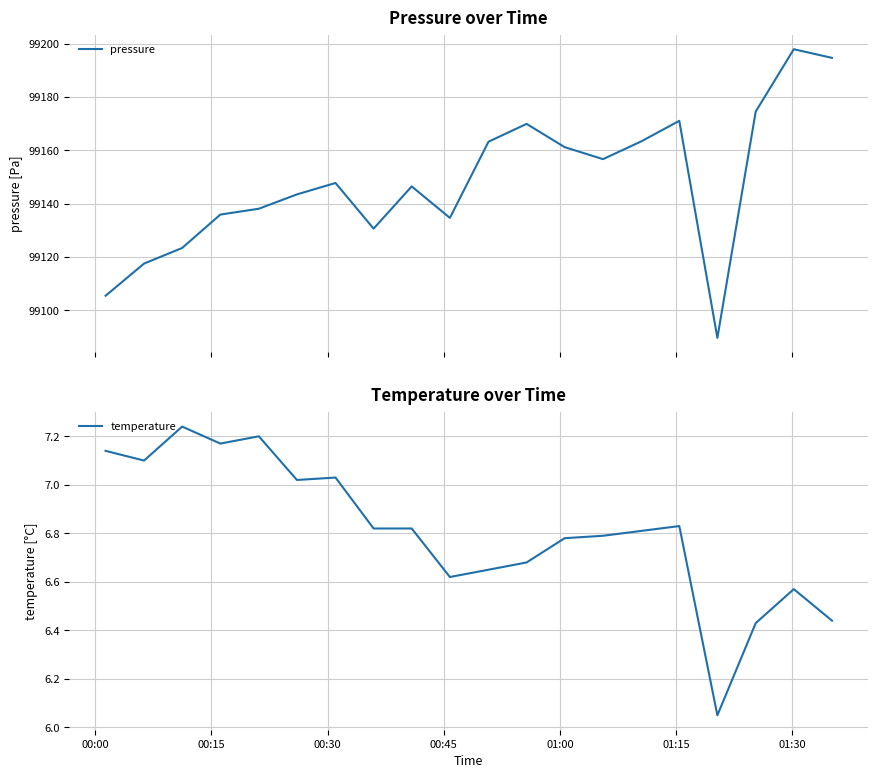

What is the maximum value for pressure?

99197.9